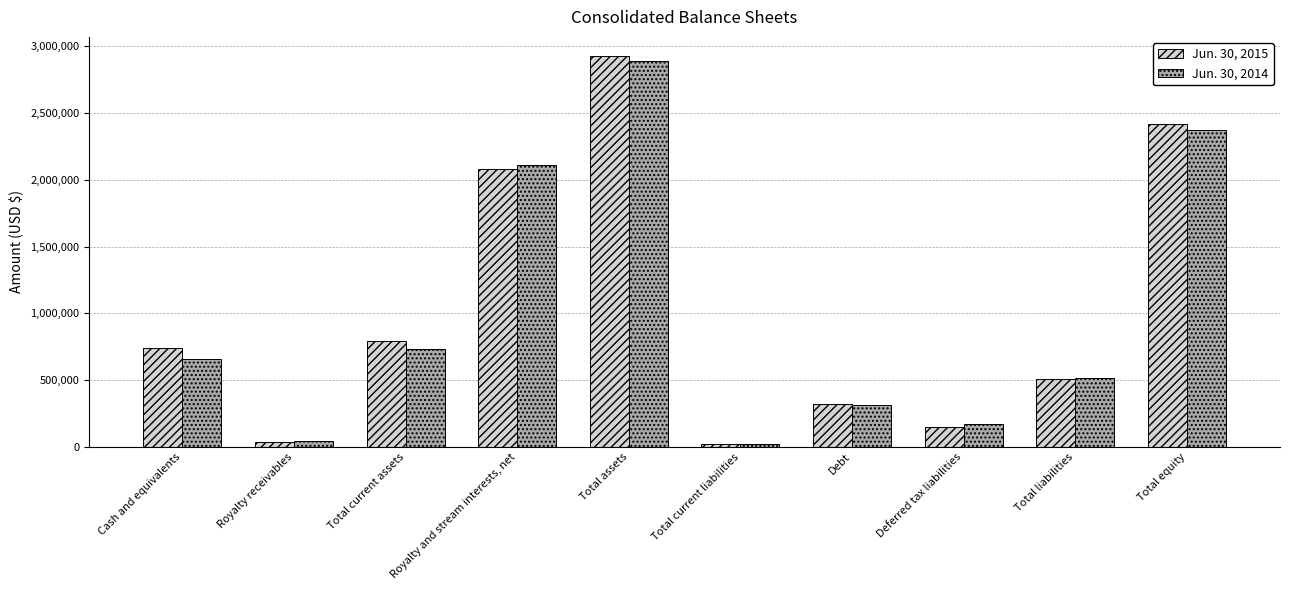

What is the sum of the Jun. 30, 2015 values at Total current assets and Royalty receivables?

828431